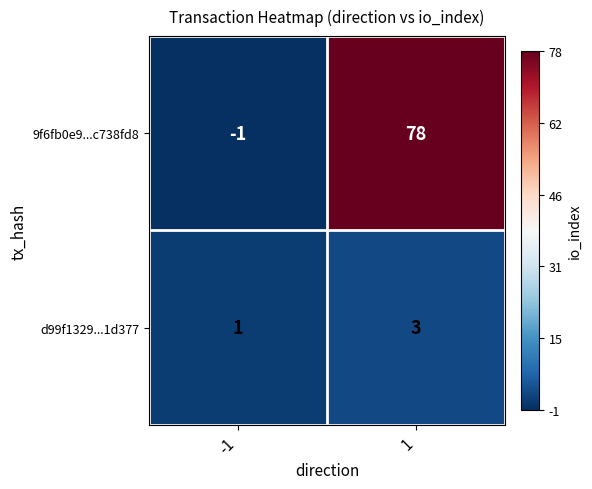

What value does the d99f1329...1d377 series have at 1?

3